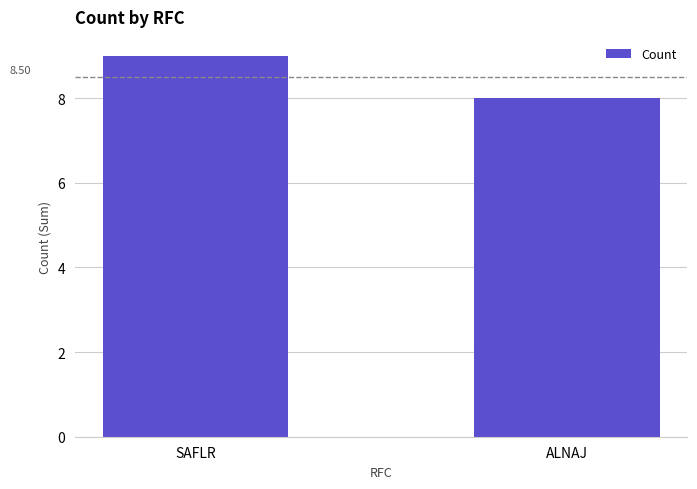

Rank the categories by value from lowest to highest.

ALNAJ, SAFLR